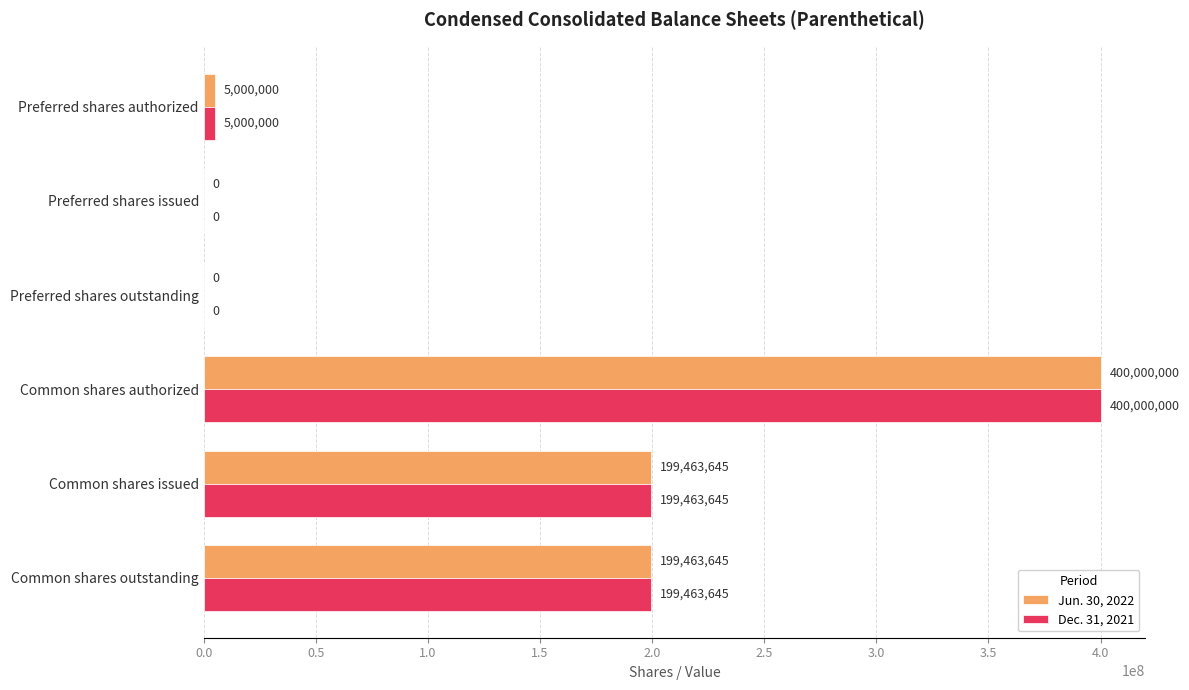

What is the sum of all Jun. 30, 2022 values?

803927290